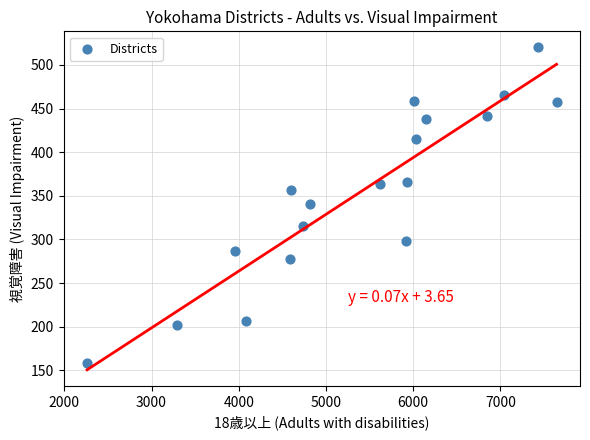

What is the range of Y values (max minus min)?

362